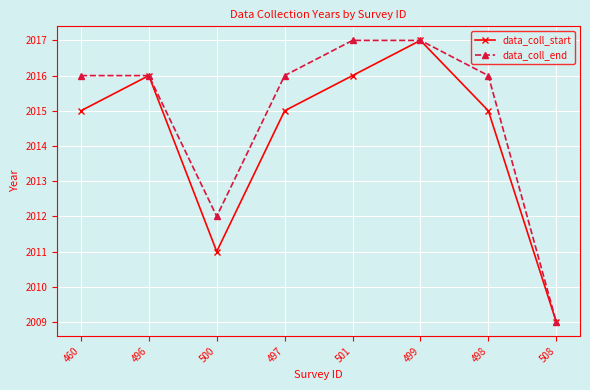

Is this an area chart (filled region under the line)?

No